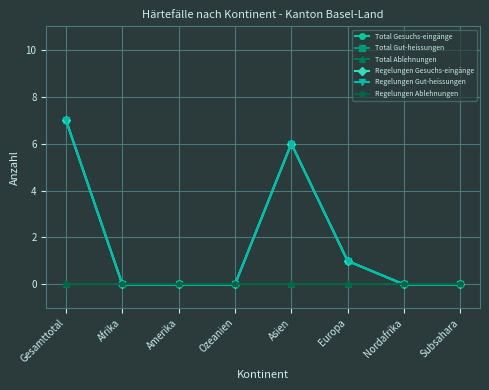

Is this an area chart (filled region under the line)?

No